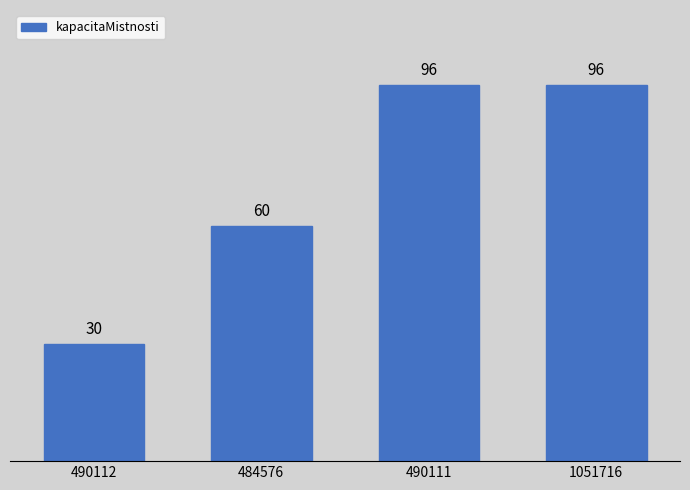

Where is the data nearest to the value 63?

484576